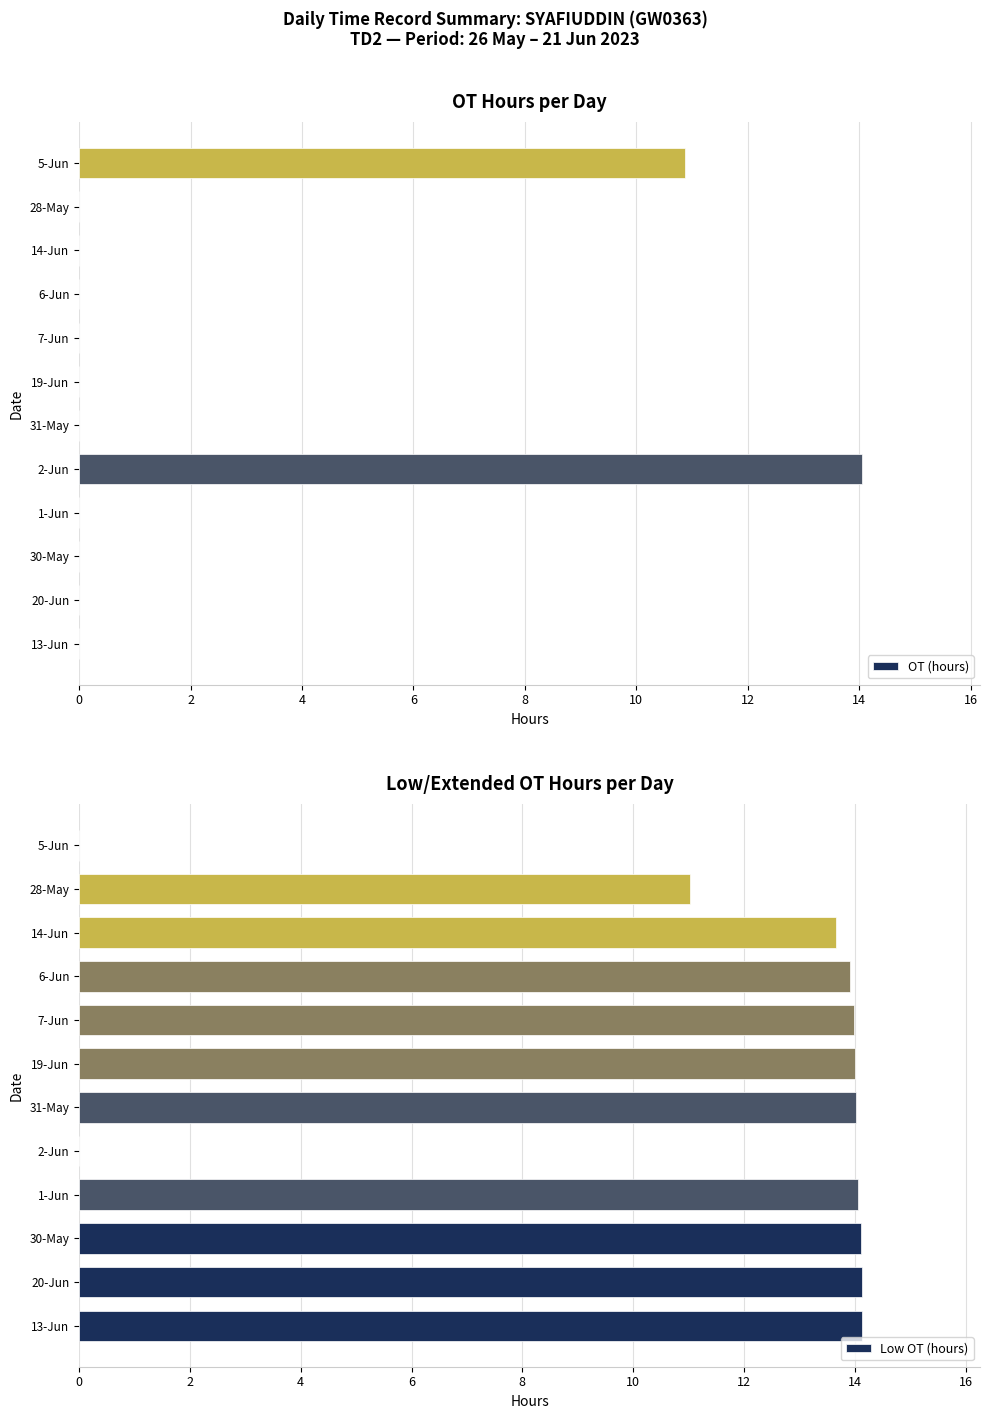

Reading left to right, transcribe all the data shown in this chart.

OT (hours): 0.0	0.0	0.0	0.0	14.1	0.0	0.0	0.0	0.0	0.0	0.0	10.9
Low OT (hours): 14.1	14.1	14.1	14.1	0.0	14.0	14.0	14.0	13.9	13.7	11.0	0.0